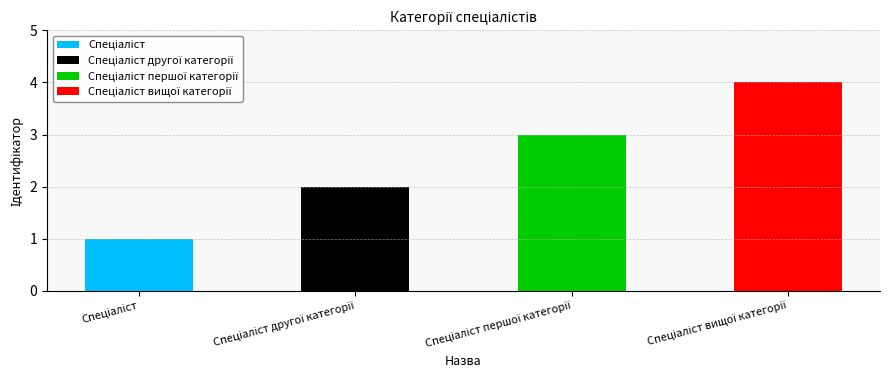

Rank the categories by value from highest to lowest.

Спеціаліст вищої категорії, Спеціаліст першої категорії, Спеціаліст другої категорії, Спеціаліст